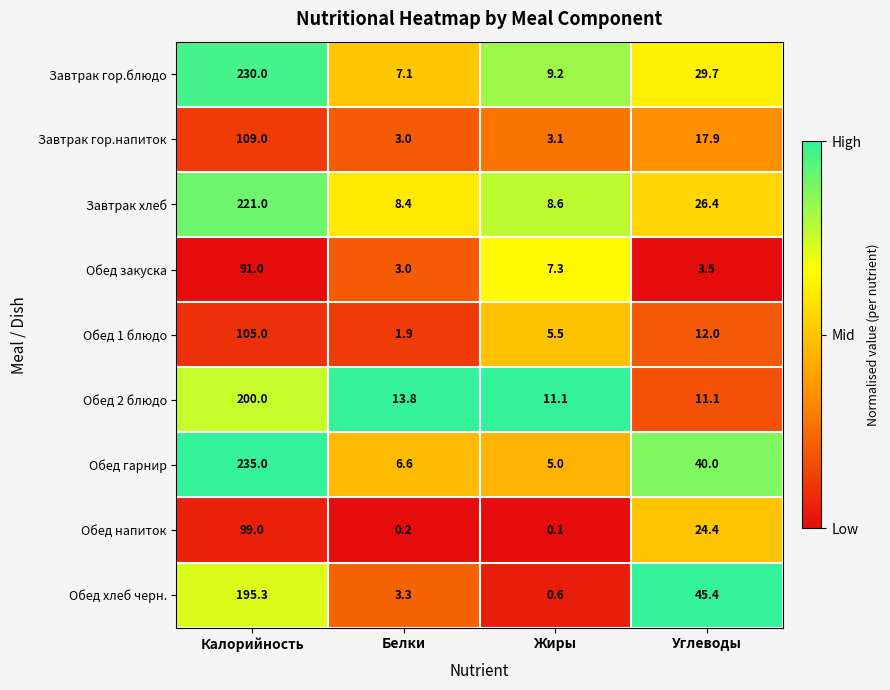

What is the greatest value displayed?

235.0